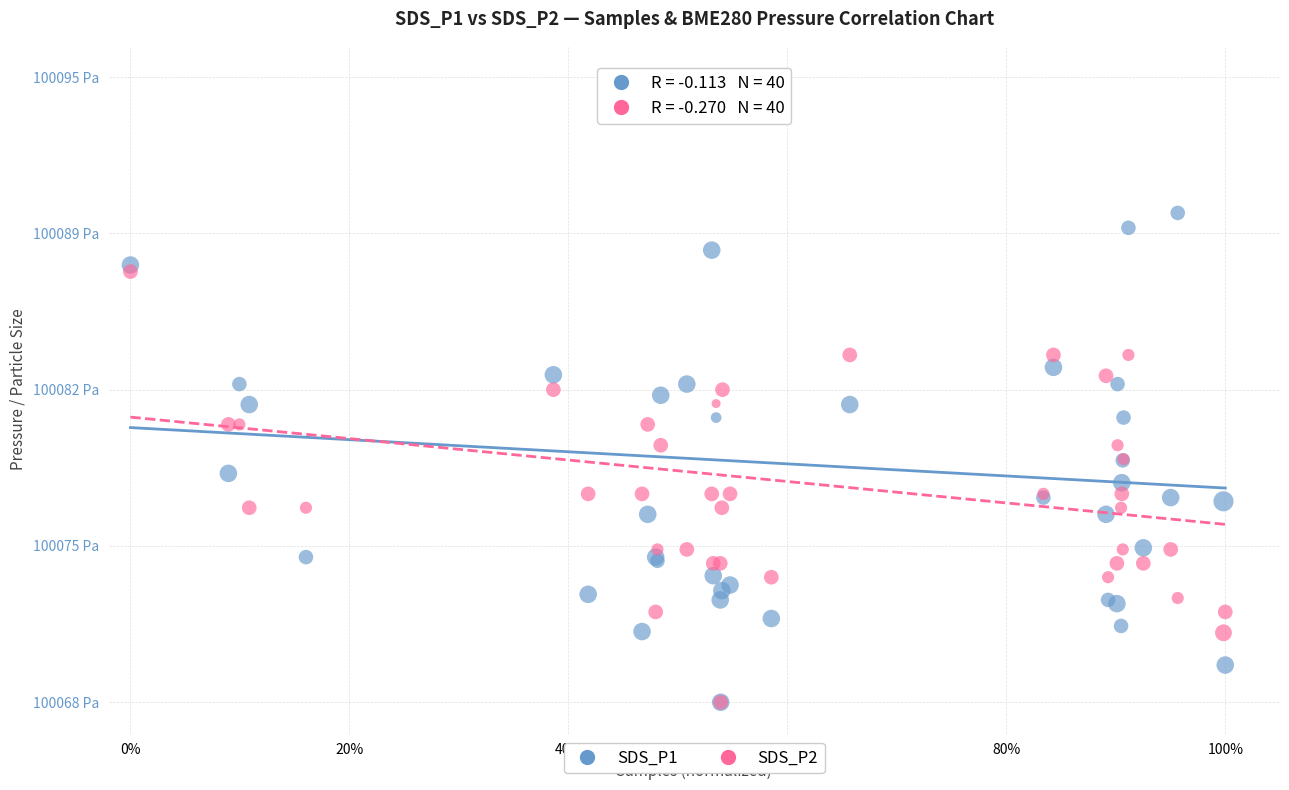

What are all the series names shown in the legend?

SDS_P1, SDS_P2